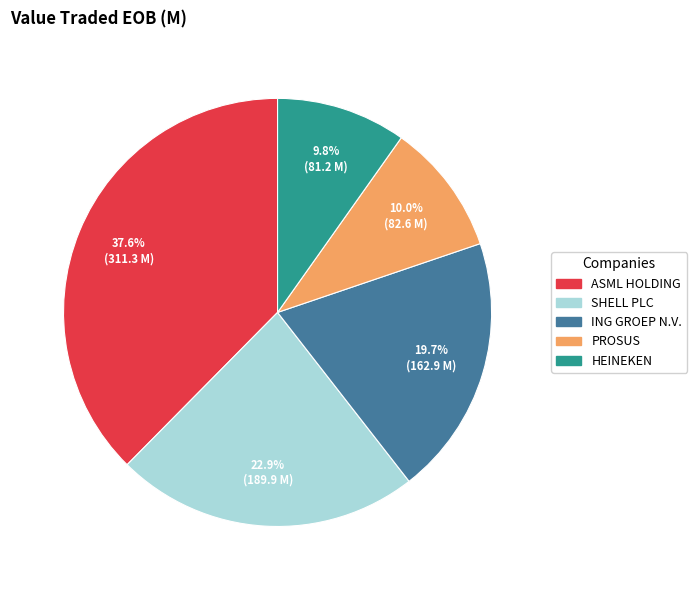

What is the ratio of the value at SHELL PLC to the value at HEINEKEN?

2.3